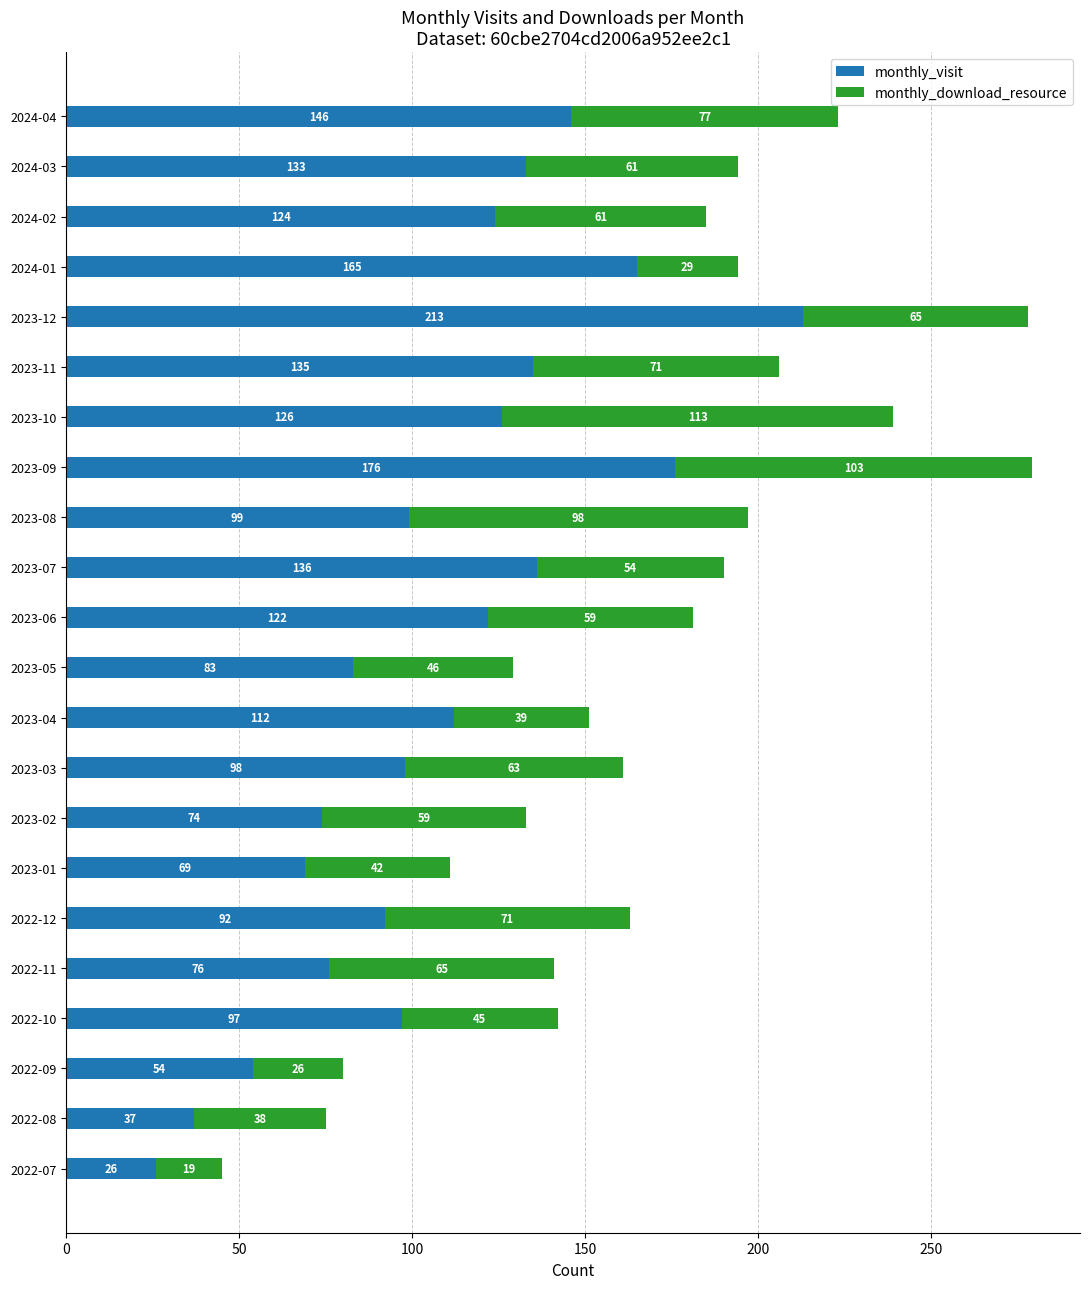

What is the total value across all series at 2024-03?

194